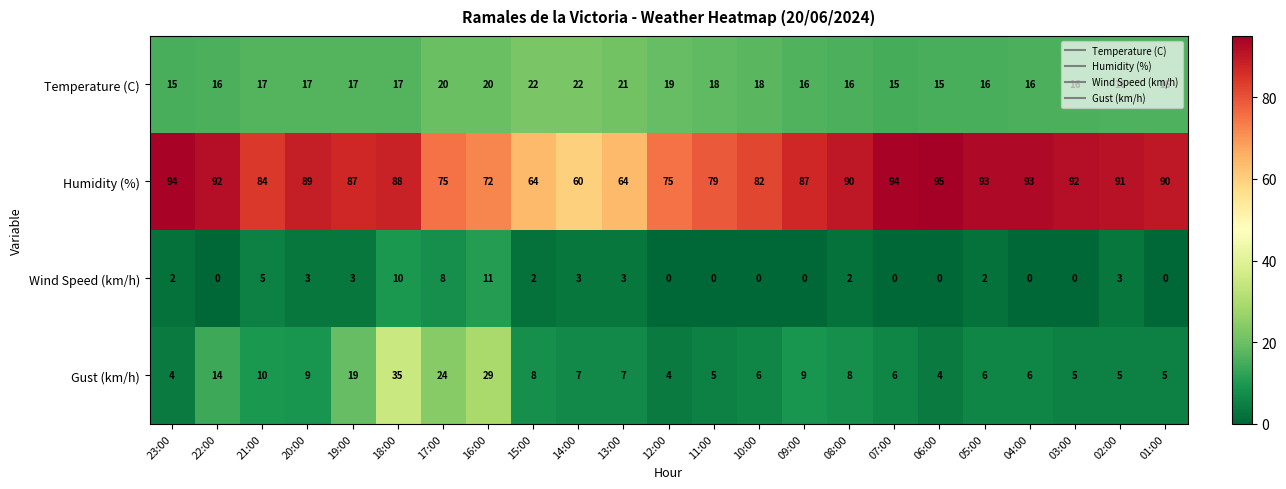

What is the difference between the highest and lowest values at 14:00?

57